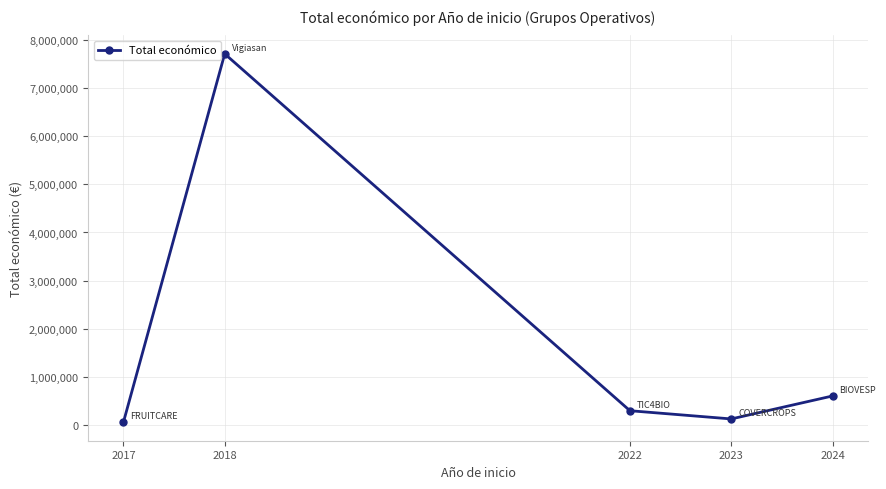

How many interior local peaks (higher than both neighbors) does the data have?

1